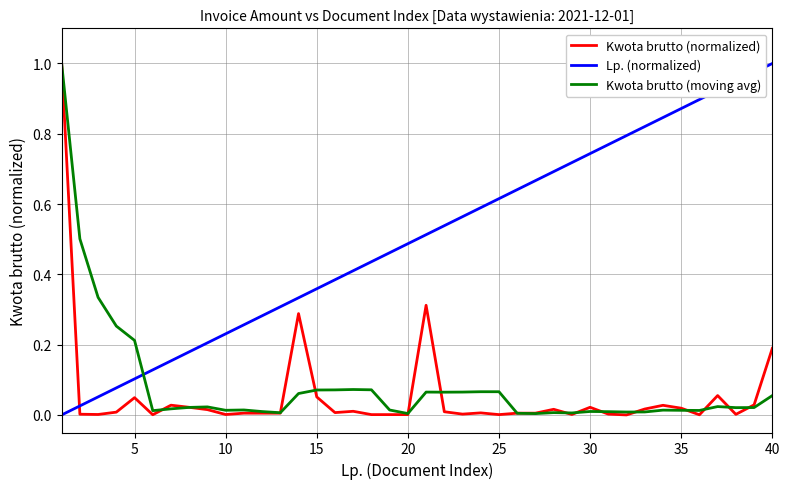

Which series has the largest total across all categories?

Lp. (normalized)